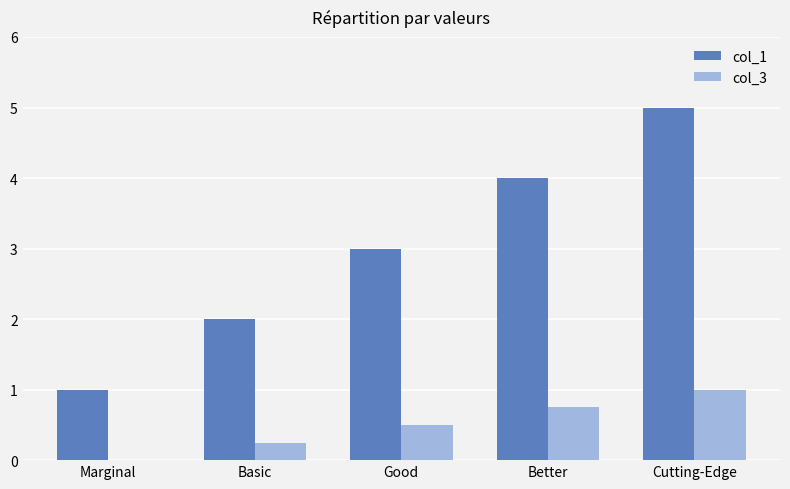

At which category is the sum across all series the highest?

Cutting-Edge